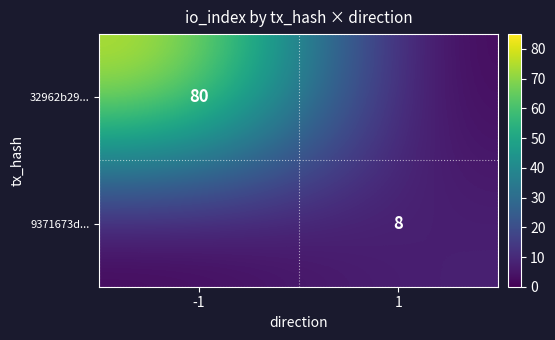

Is the value of 32962b29... at -1 greater than the value of 9371673d... at 1?

Yes